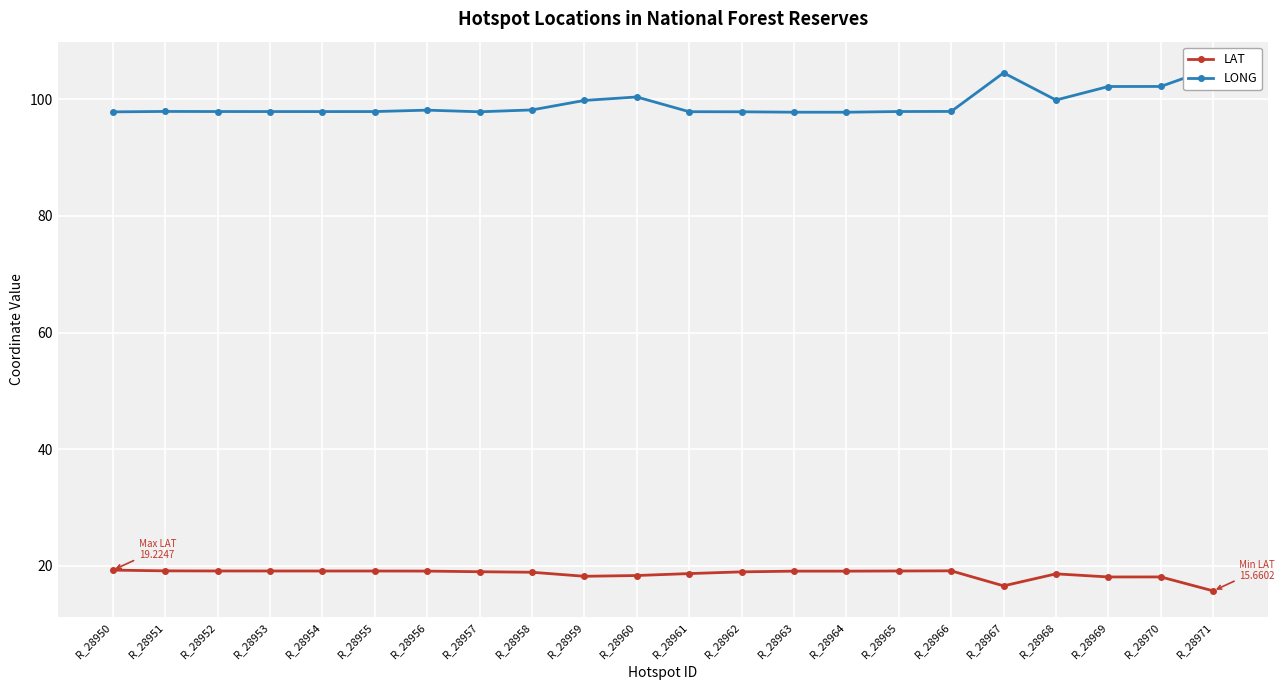

True or false: LAT has a value of 18.6 at R_28961.

True